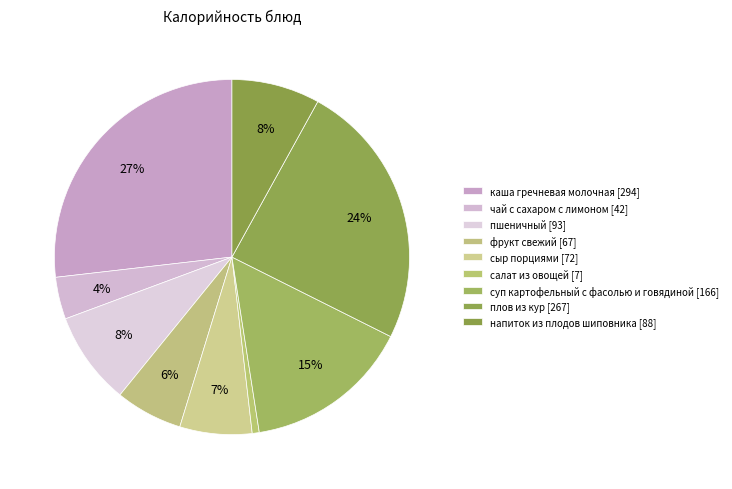

Count the number of slices in the pie.

9